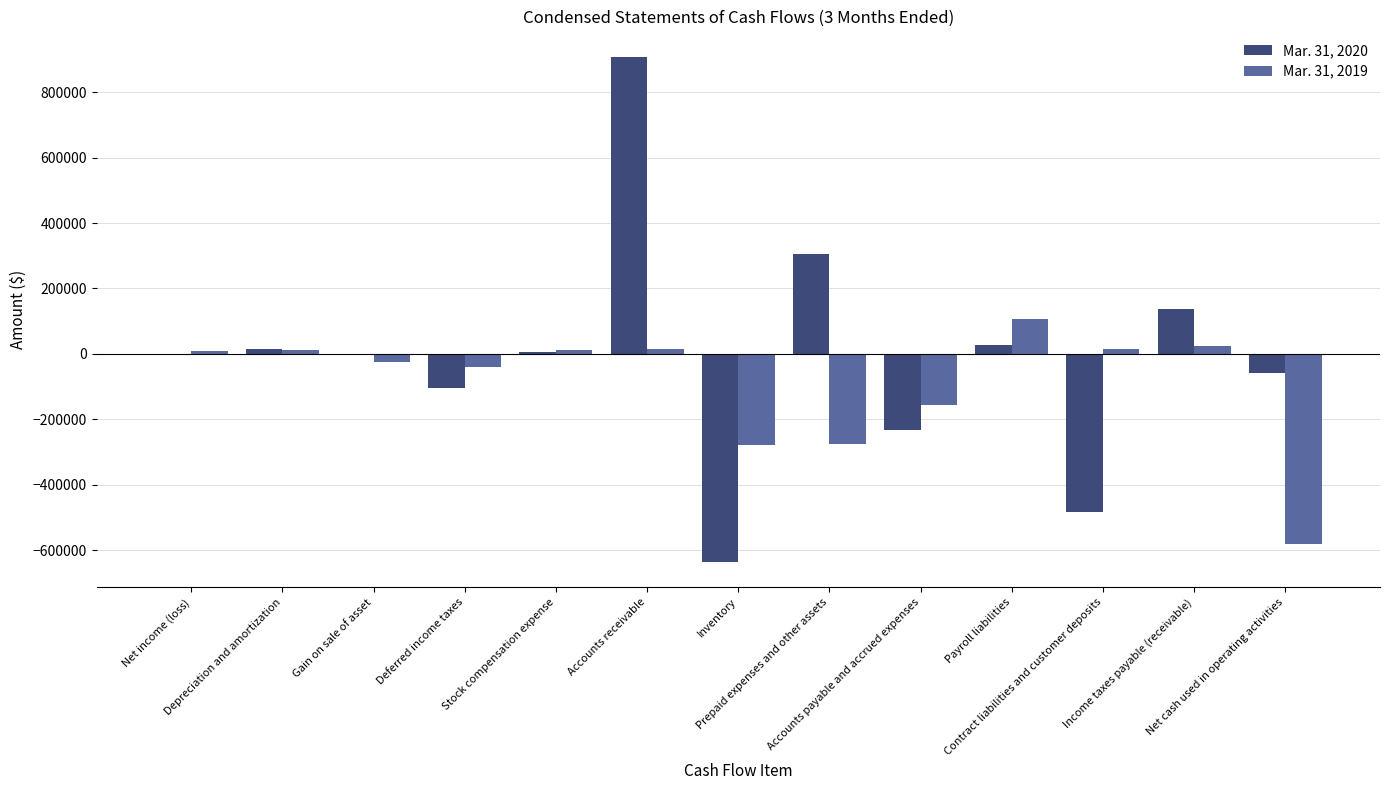

How many distinct data groups are displayed?

2